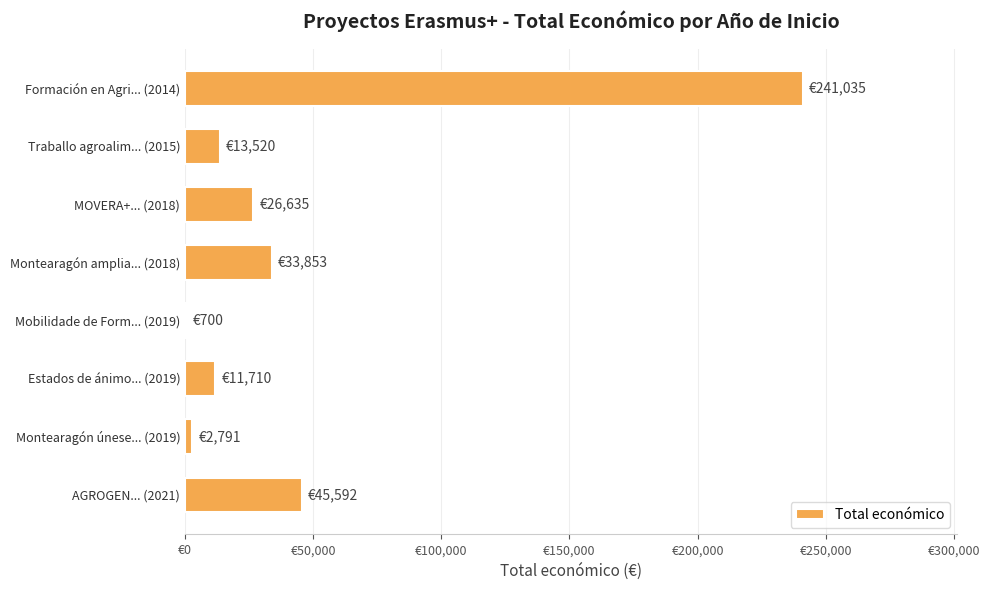

Are the bars horizontal?

Yes